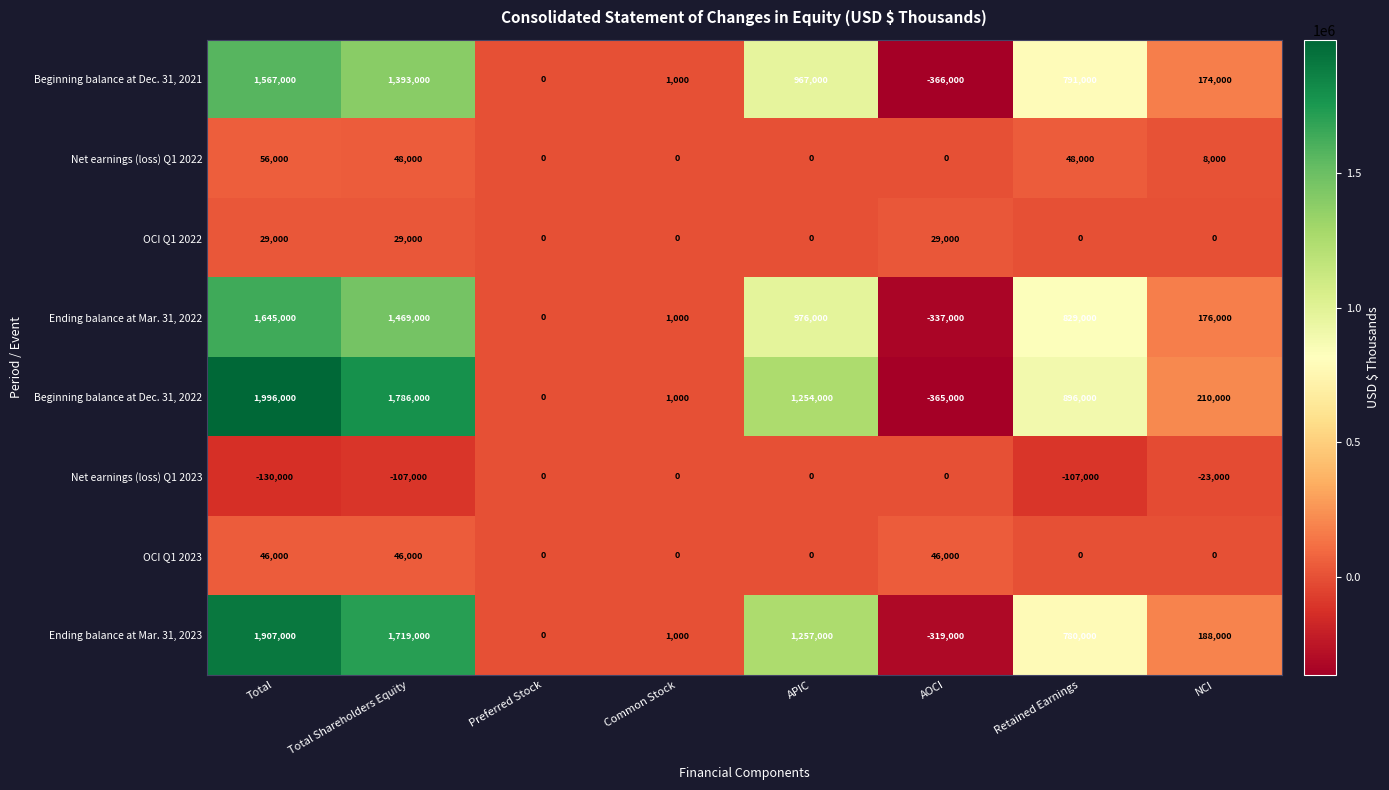

The value of OCI Q1 2022 at NCI is 0. True or false?

True